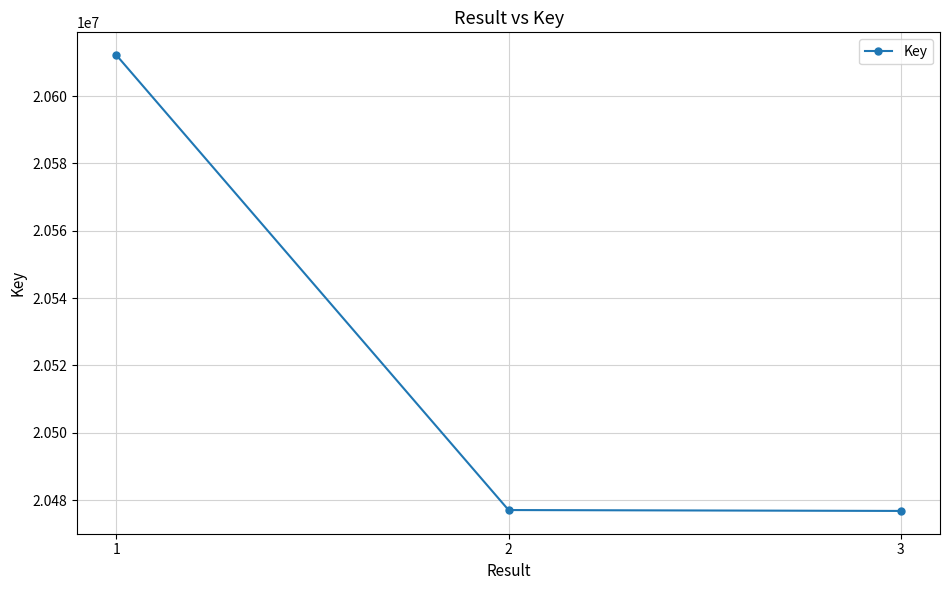

At which label does the data first exceed 20477068?

1